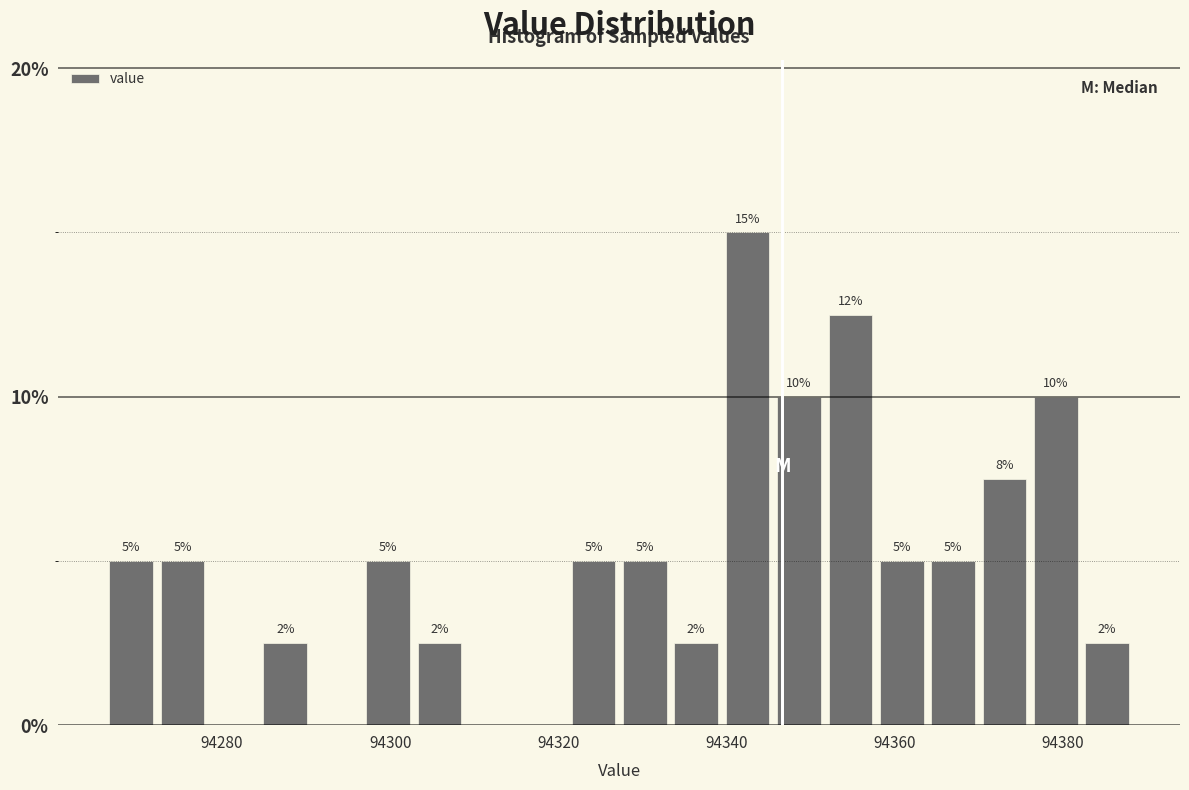

Read against the x-axis, roughly where is the centre of the tallest bar?

94342